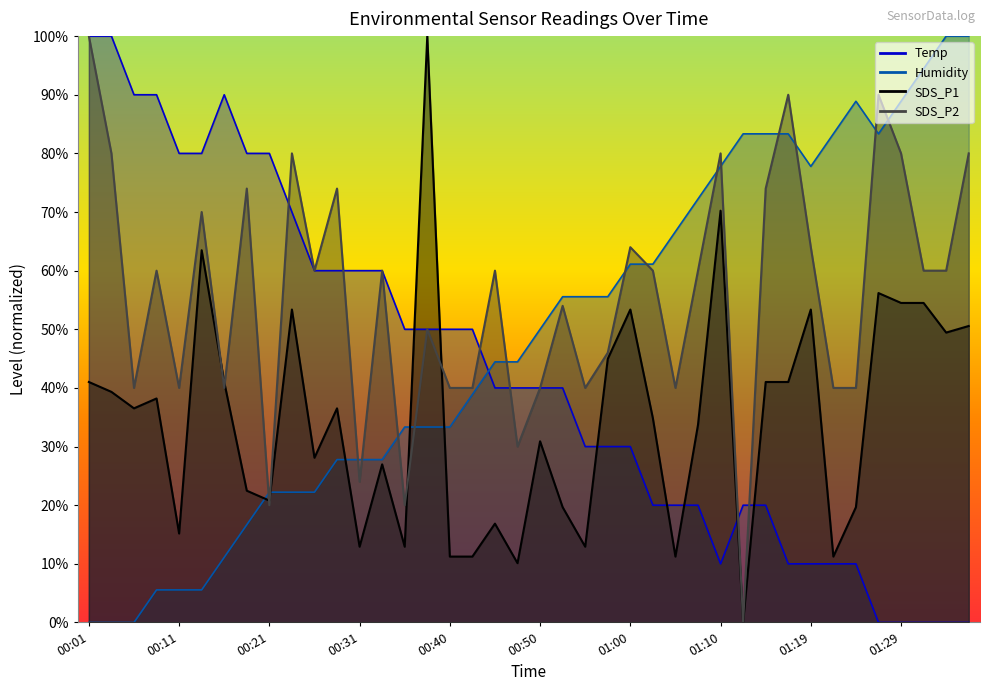

How many data points in Humidity are less than 50?

20